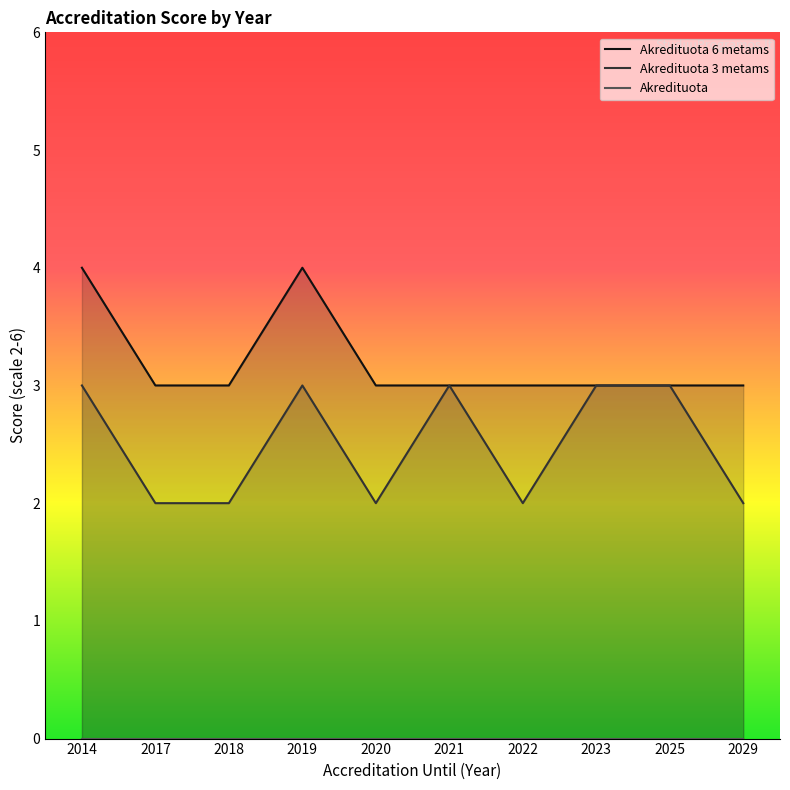

What is the difference between the highest and lowest values at 2014?

4